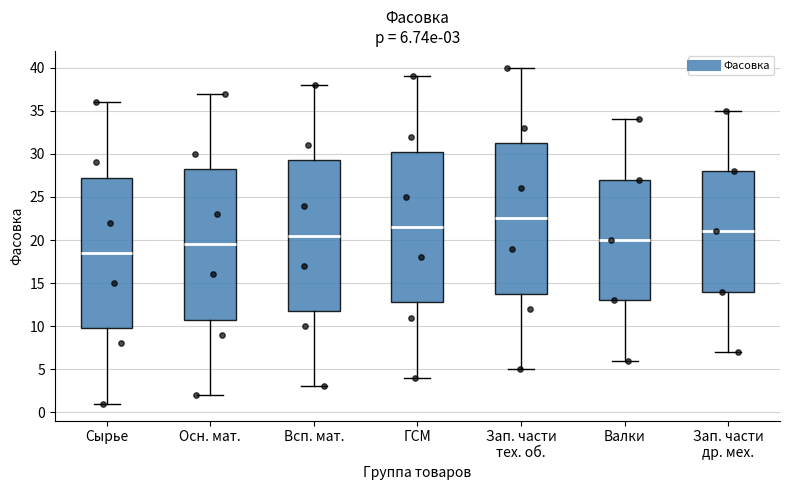

Which box's median line is the highest?

Зап. части тех. об.